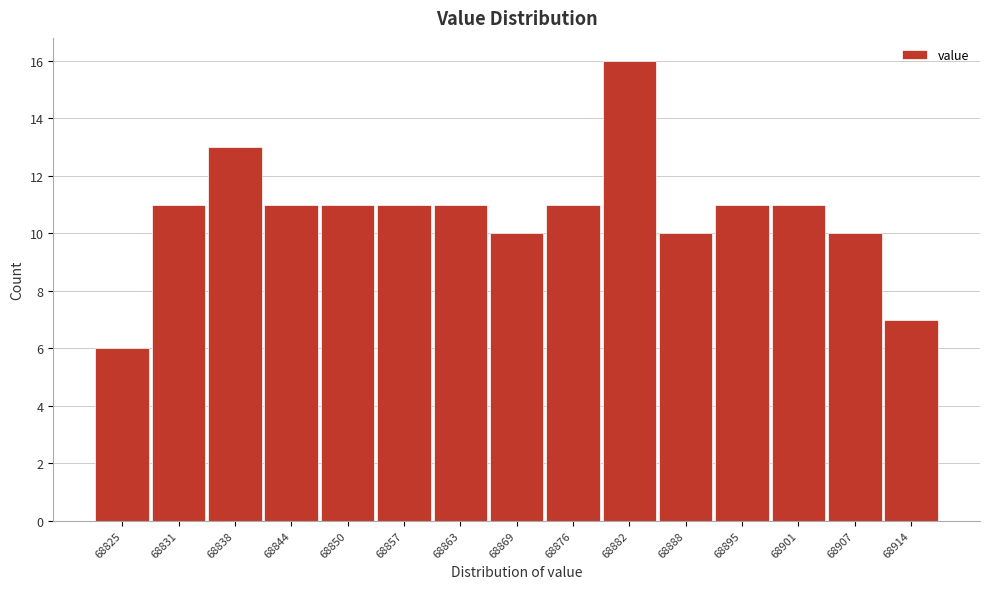

Reading left to right, extract all data points from this chart.

6	11	13	11	11	11	11	10	11	16	10	11	11	10	7